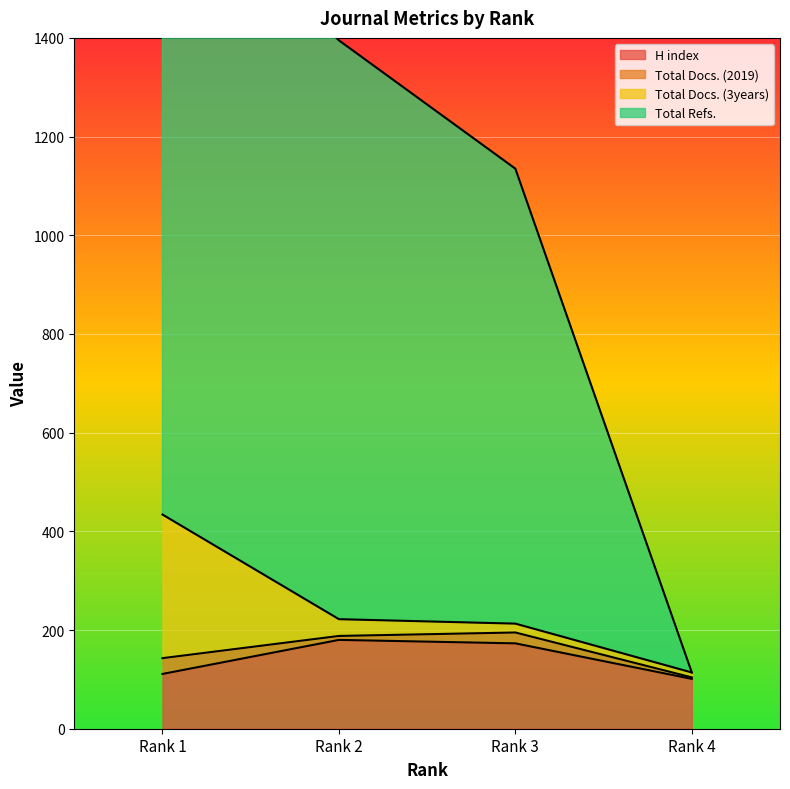

Is it true that Total Refs. equals 79 at Rank 4?

False